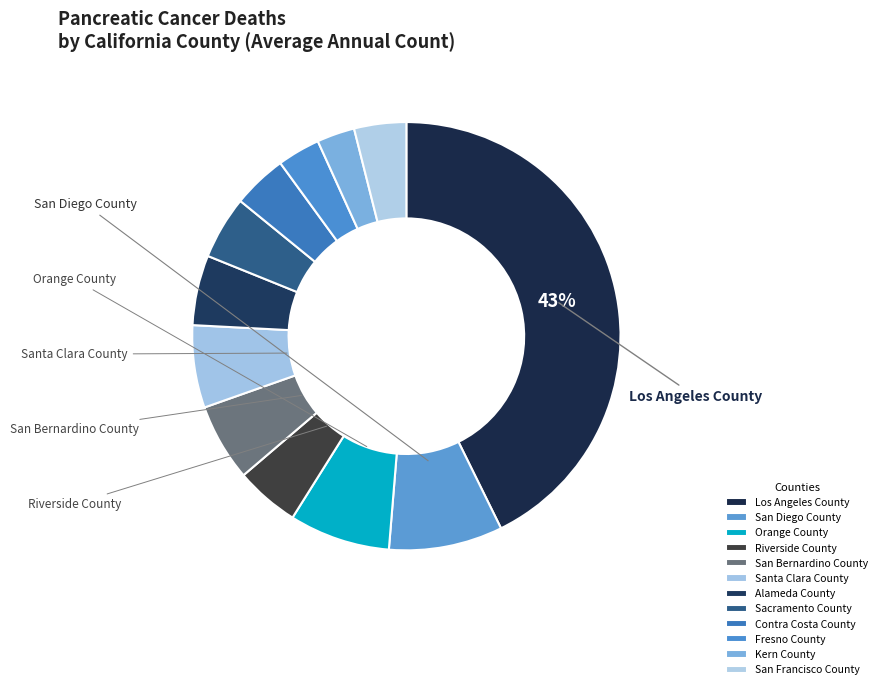

True or false: Santa Clara County accounts for 1% of the total.

False